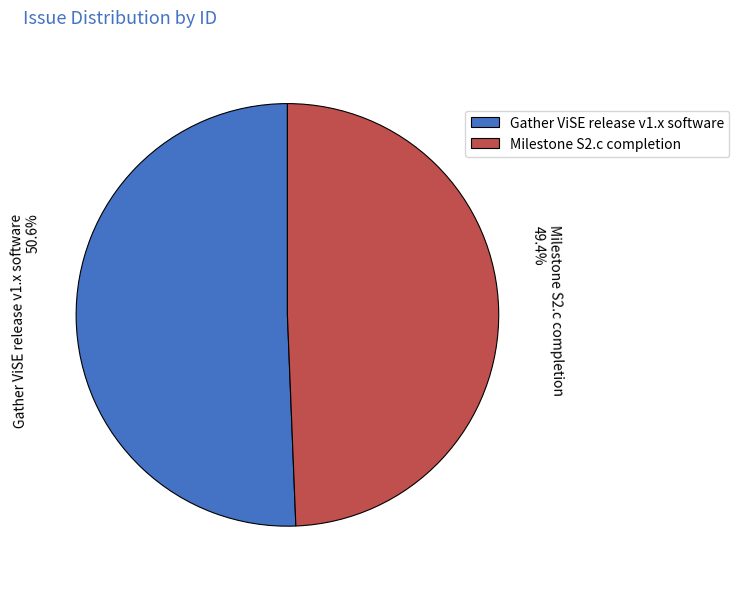

How much of the chart is everything except Gather ViSE release v1.x software?

49.4%